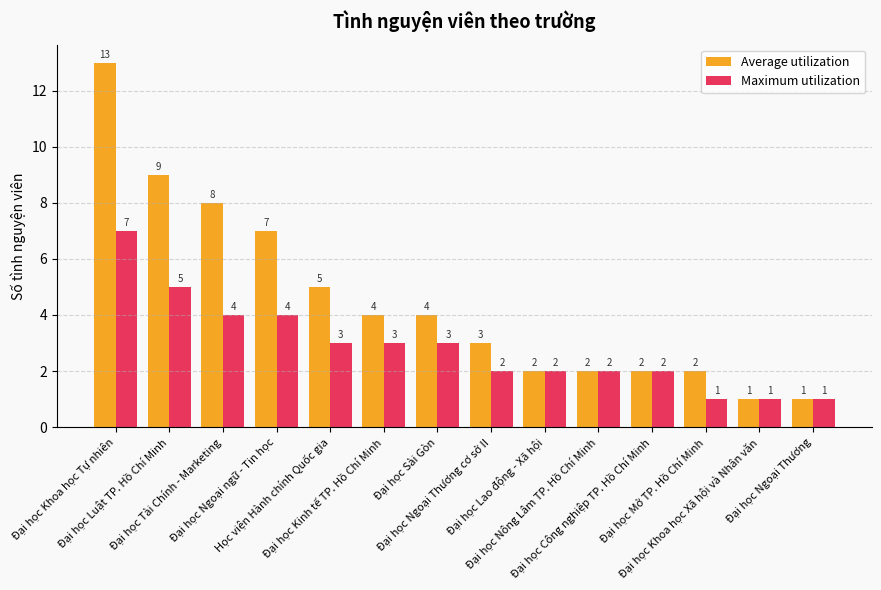

Rank the series by their average value, from highest to lowest.

Average utilization, Maximum utilization